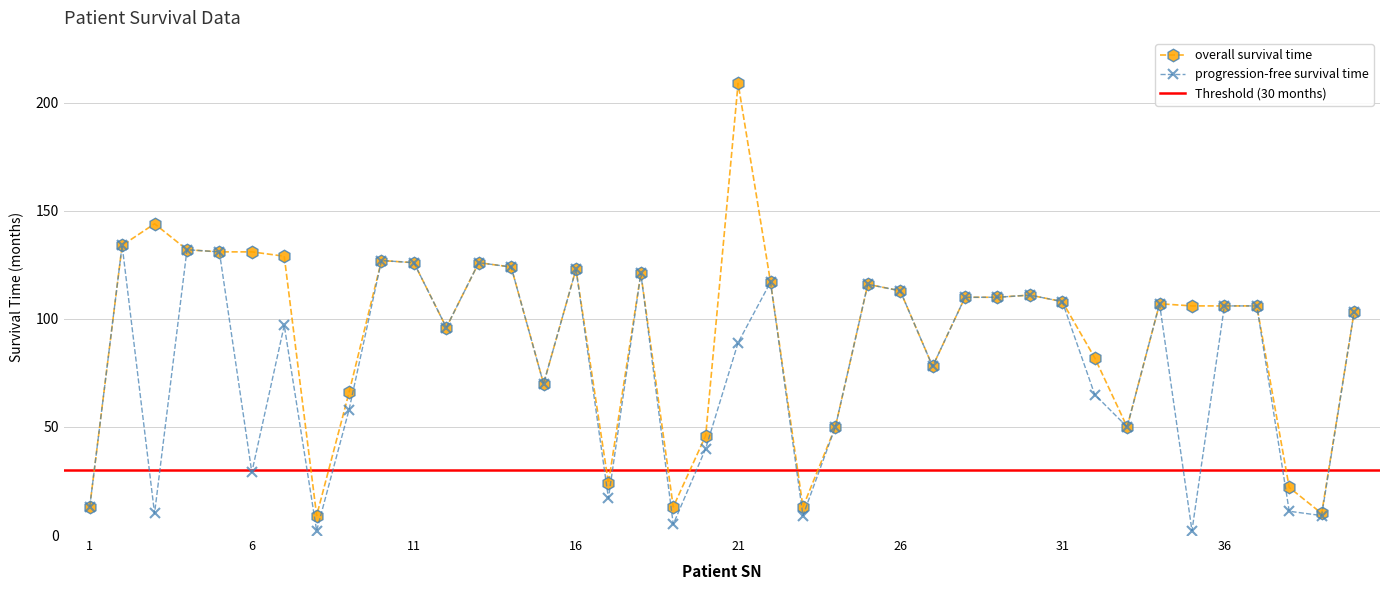

True or false: progression-free survival time has more than 1 points higher than both neighbors.

True